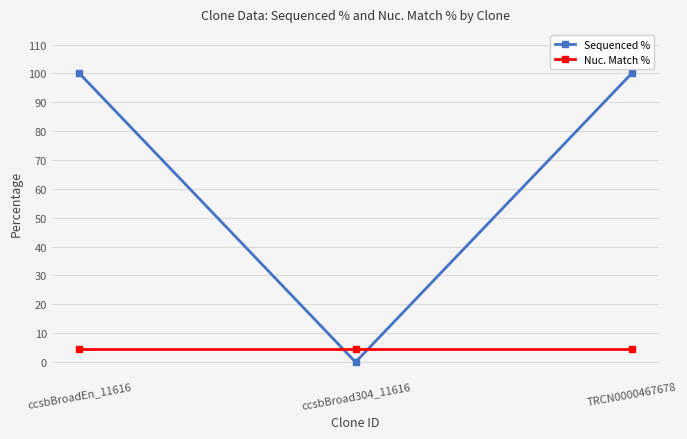

What is the maximum value for Nuc. Match %?

4.5